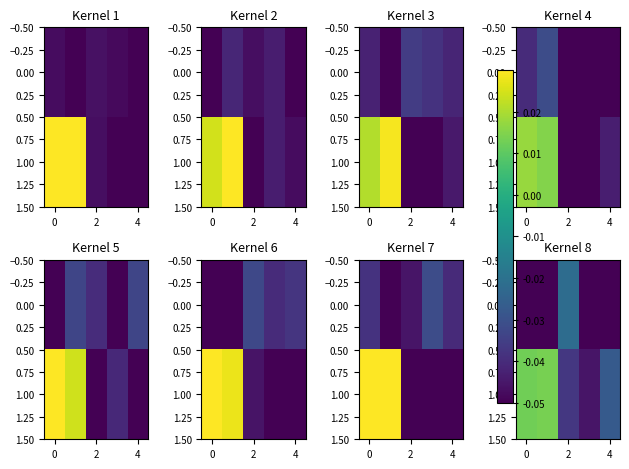

What is the sum of the row_0 values at 2 and 0?

-0.1